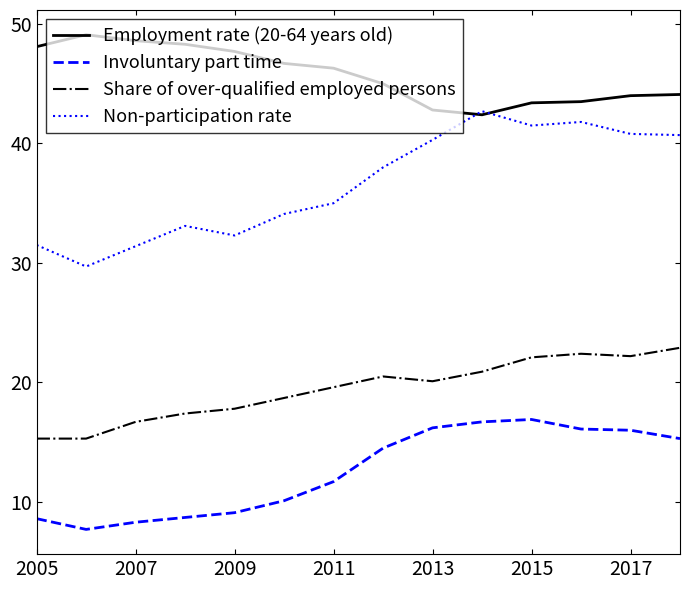

True or false: Non-participation rate and Involuntary part time intersect in this chart.

False